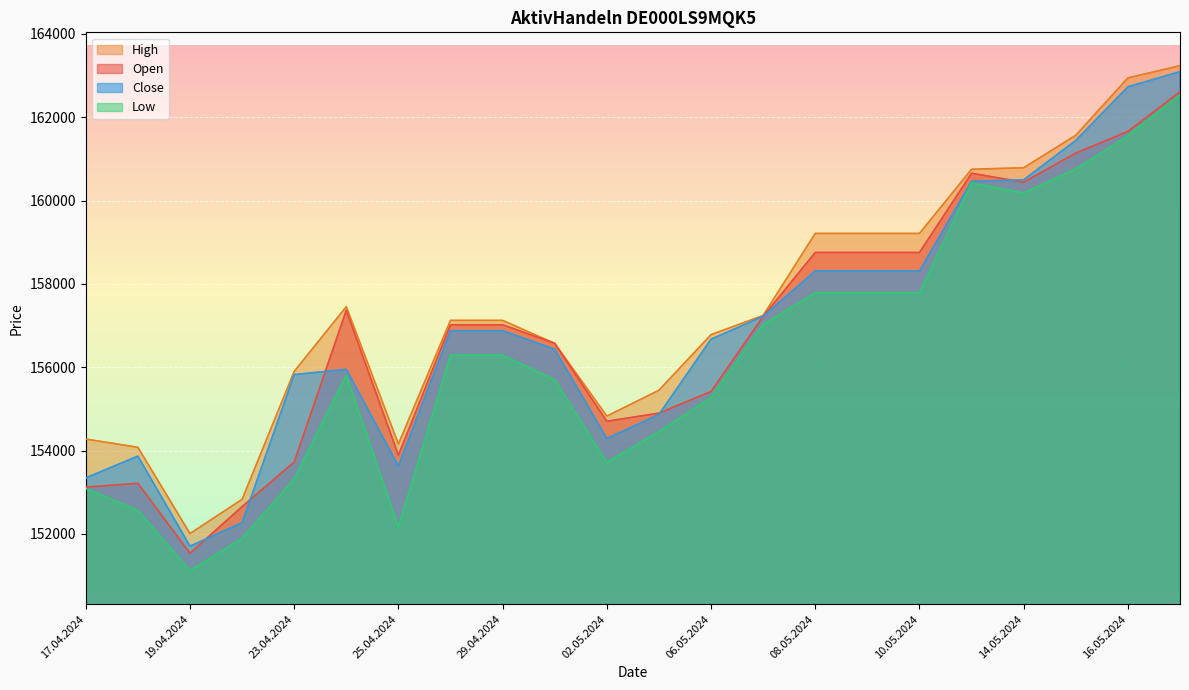

What position from the right is 26.04.2024?

15